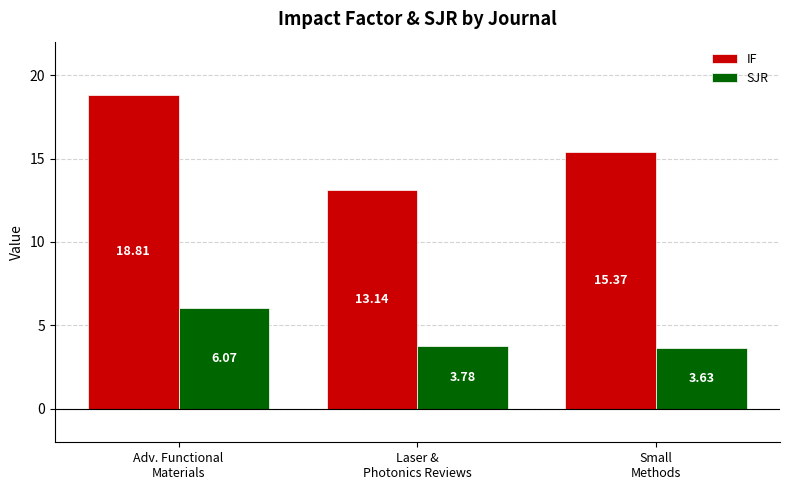

What is the sum of all SJR values?

13.5